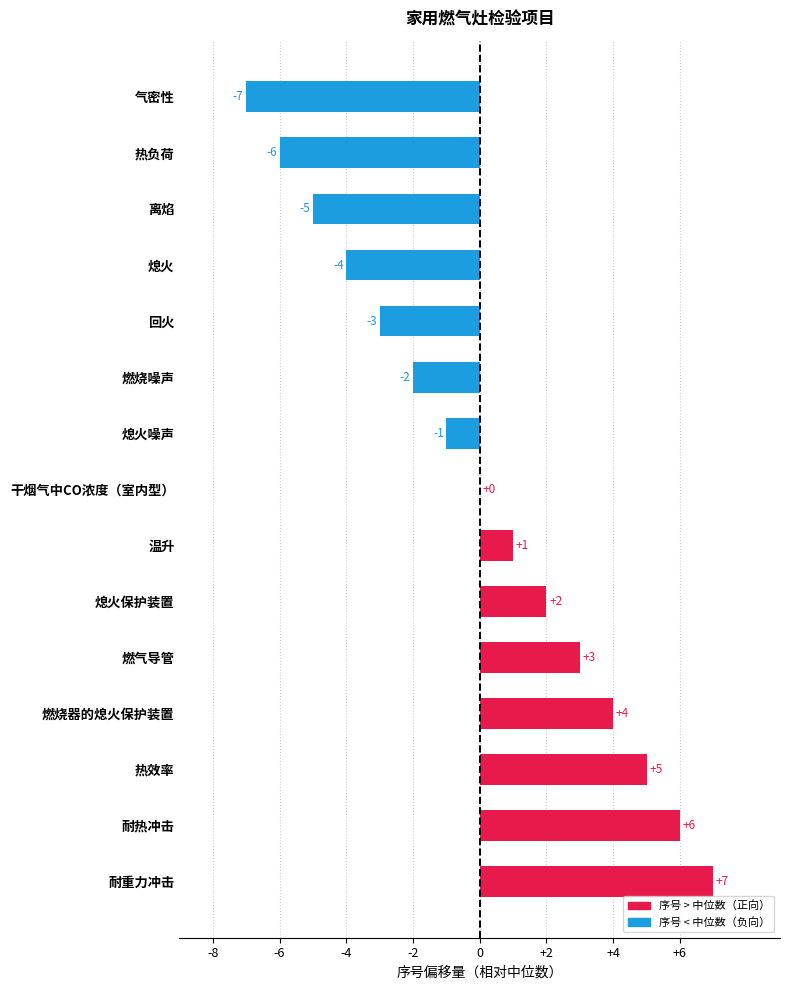

Which has a higher value, 熄火噪声 or 回火?

熄火噪声